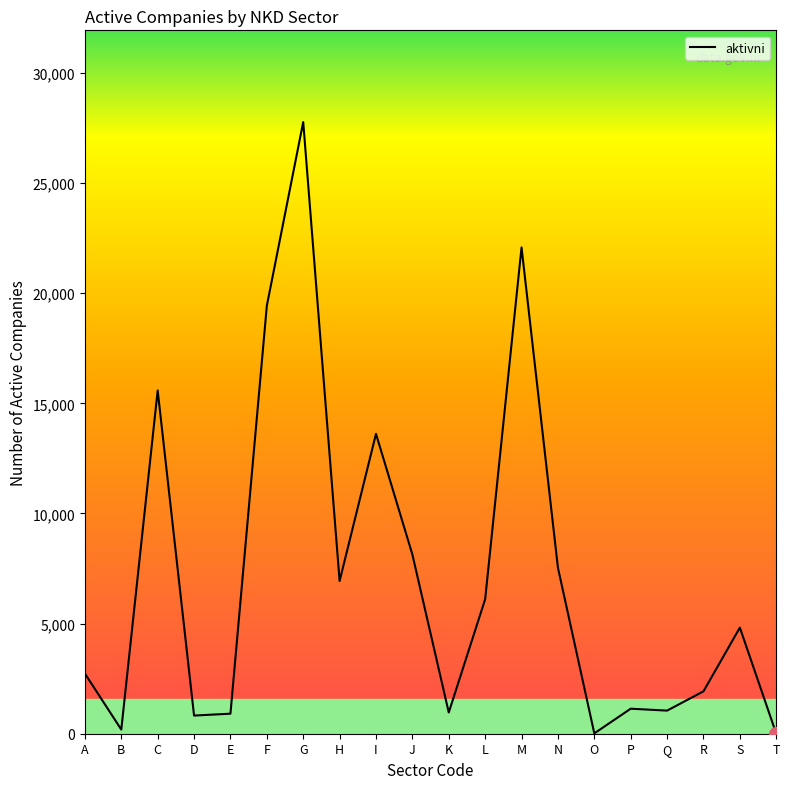

Read the value at R.

1925